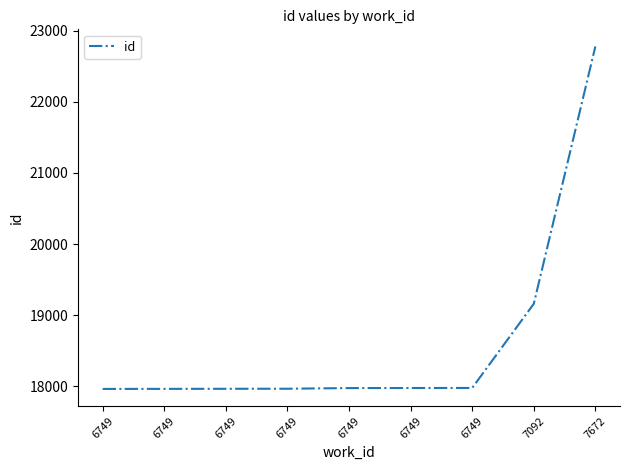

Does the chart display data point markers on the line(s)?

No